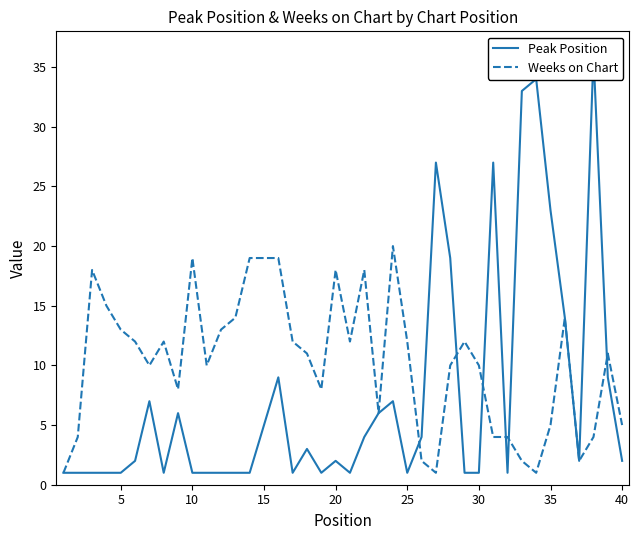

How many intersections are there between Peak Position and Weeks on Chart?

6